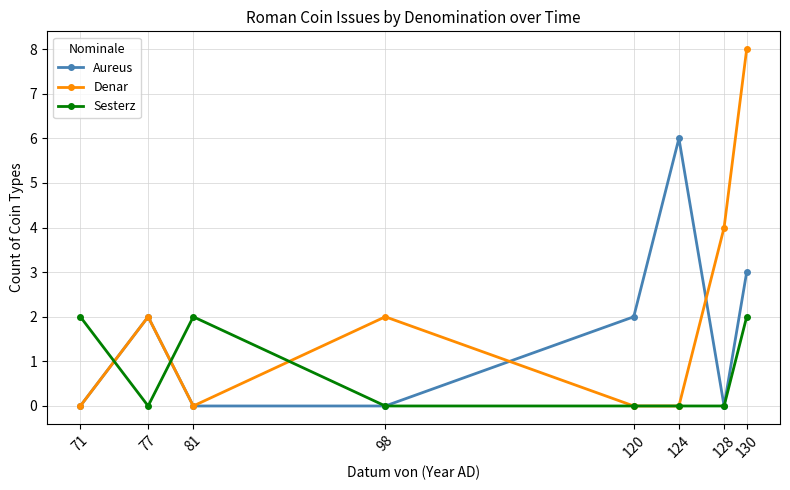

In Aureus, how many points are higher than both neighbors (excluding endpoints)?

2